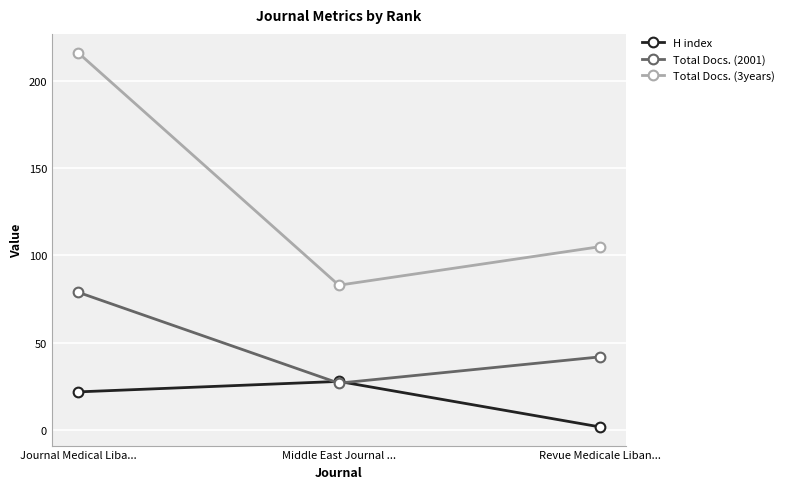

What value does the H index series have at Middle East Journal ...?

28